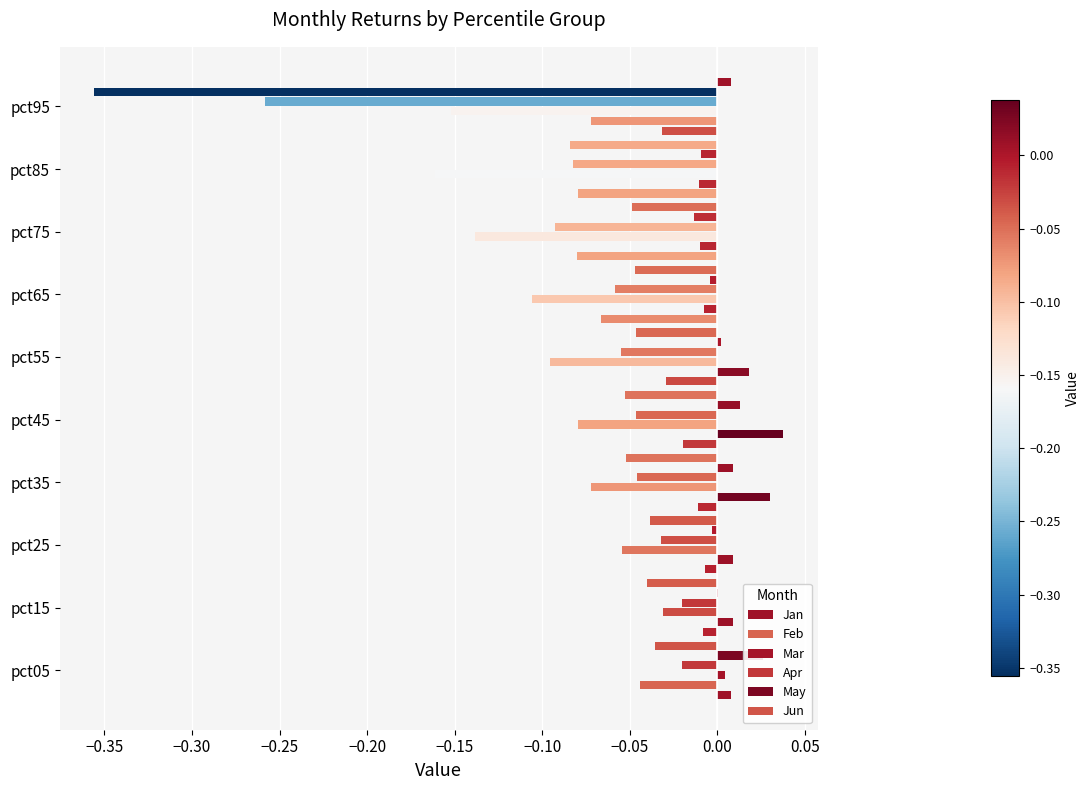

List the series in order of their peak value, lowest first.

Apr, Mar, Jun, Jan, May, Feb